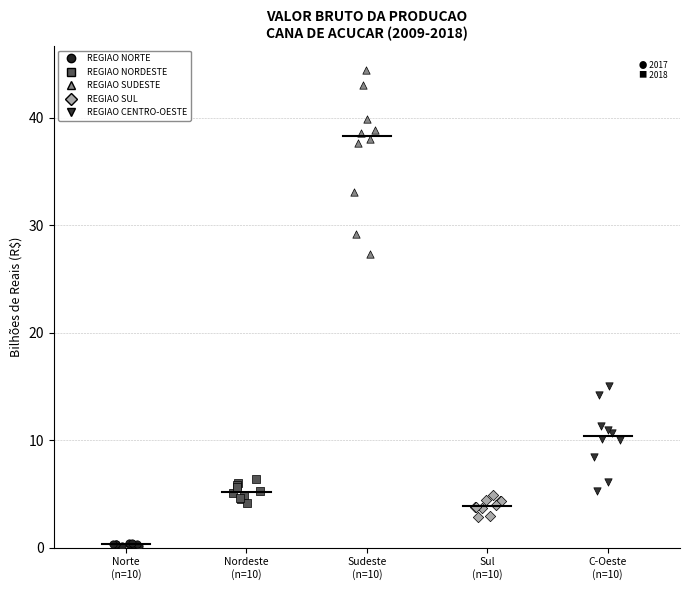

Which series has the widest spread of Y values?

REGIAO SUDESTE